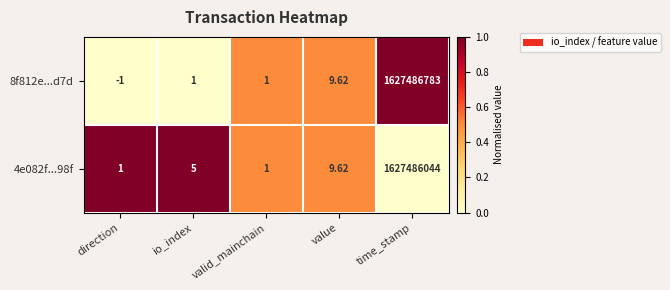

At which category does the chart reach its minimum across all series?

direction